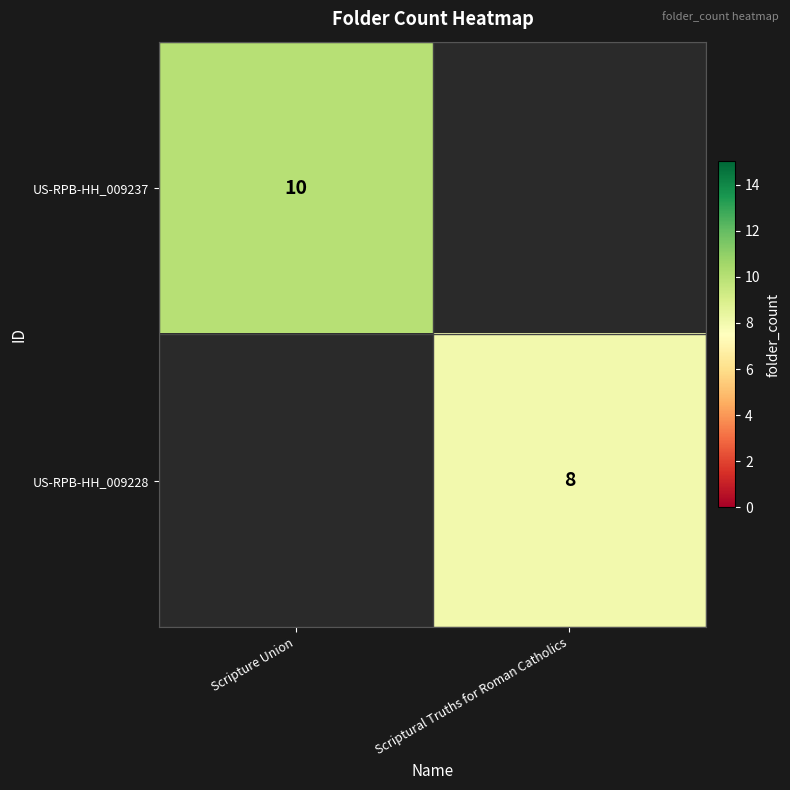

Is the value of US-RPB-HH_009228 at Scriptural Truths for Roman Catholics greater than the value of US-RPB-HH_009237 at Scripture Union?

No